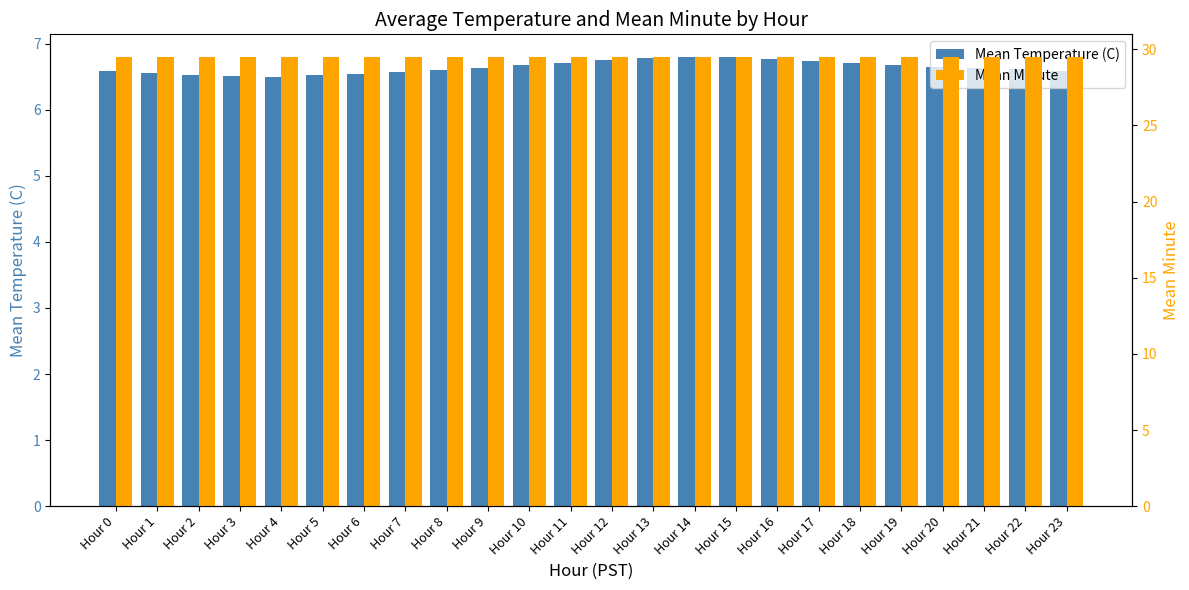

True or false: Mean Temperature (C) has a value of 2.2 at Hour 21.

False